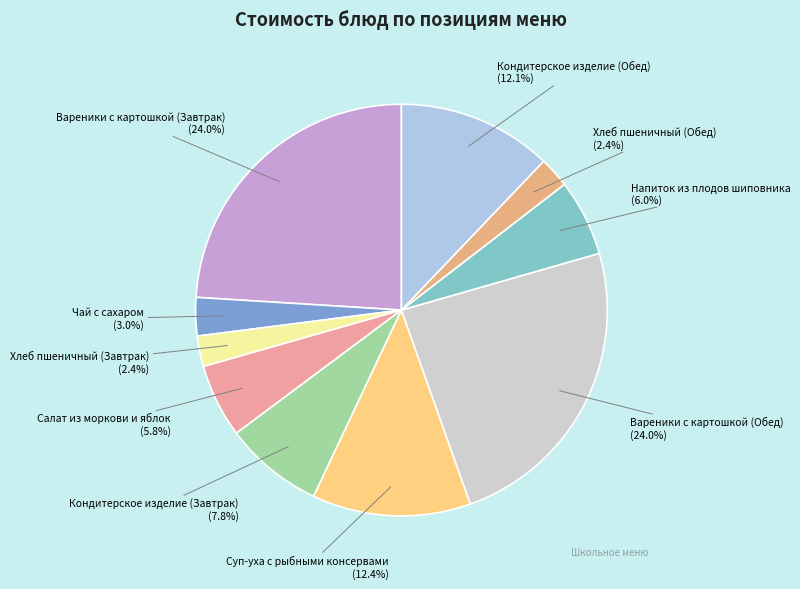

Count the number of slices in the pie.

10